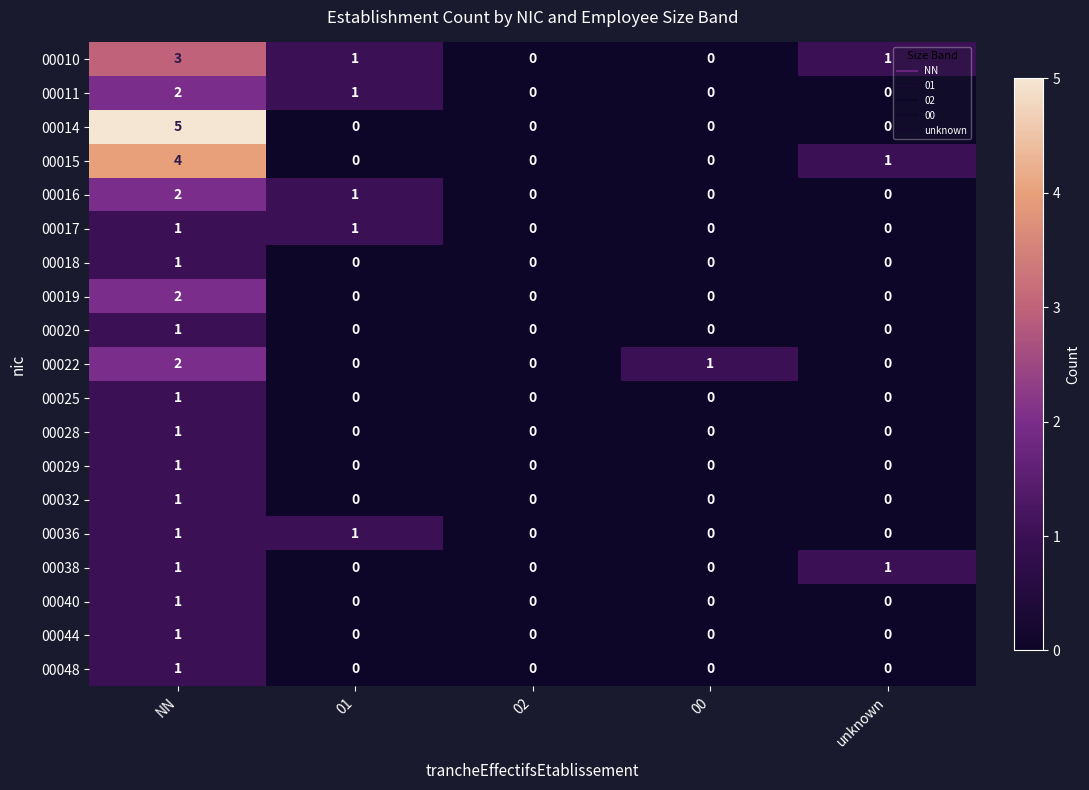

Count the 00025 values in the range 0 to 1.

5